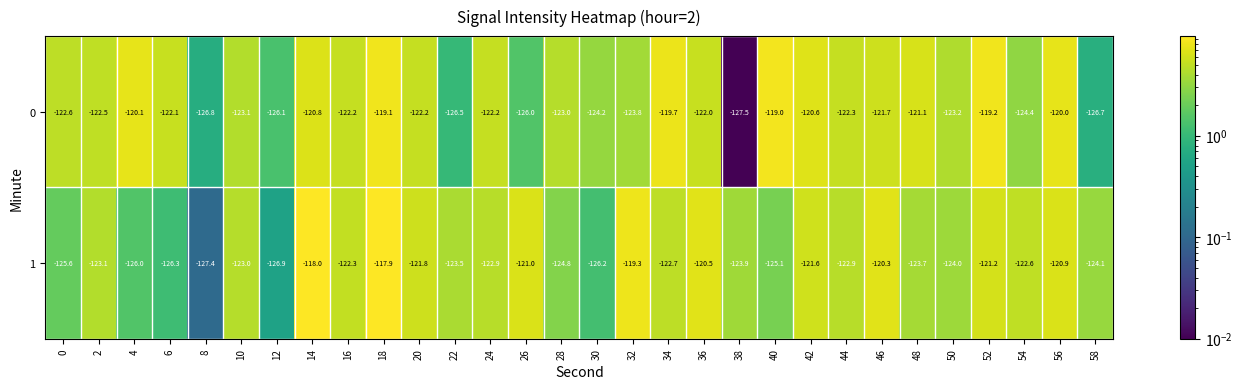

Rank the series by their average value, from highest to lowest.

0, 1